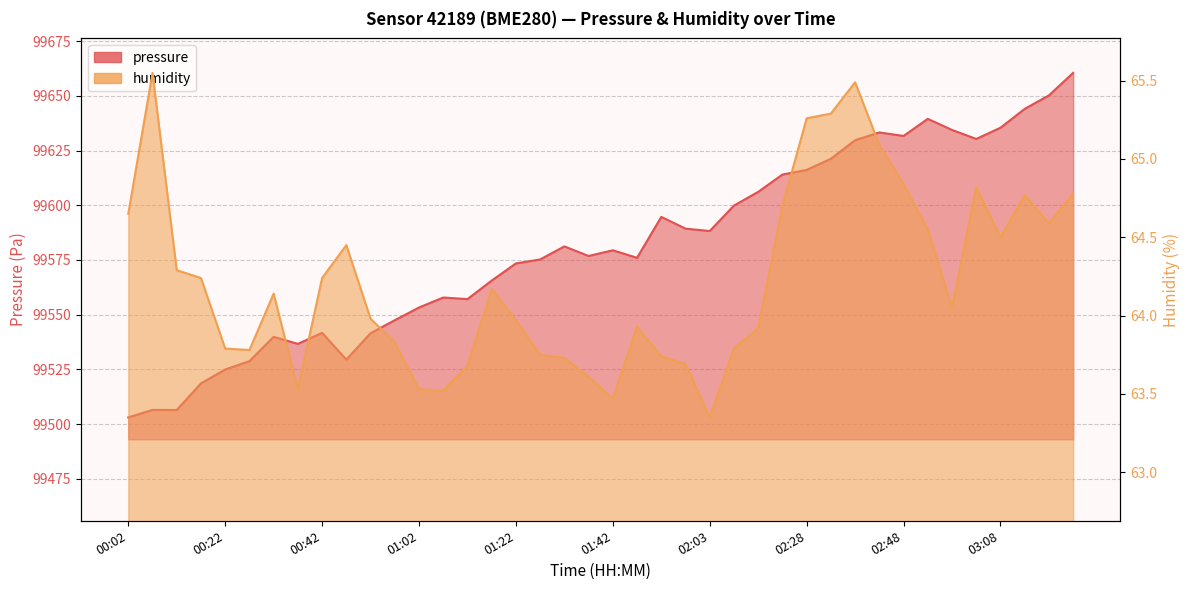

True or false: humidity and pressure intersect in this chart.

False